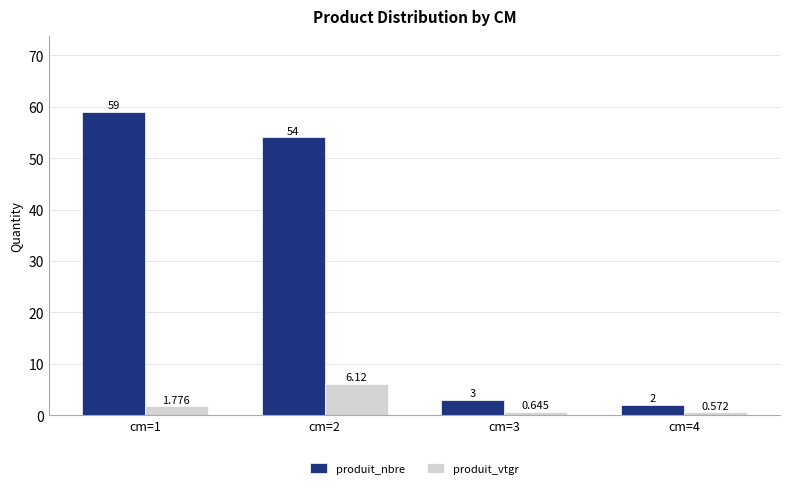

Rank the series by their average value, from lowest to highest.

produit_vtgr, produit_nbre